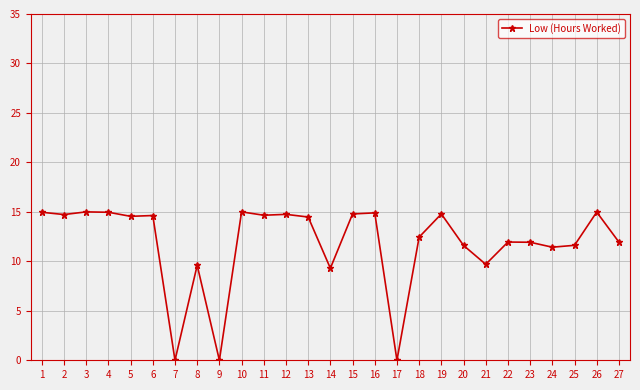

True or false: the data has more than 2 interior local peaks.

True